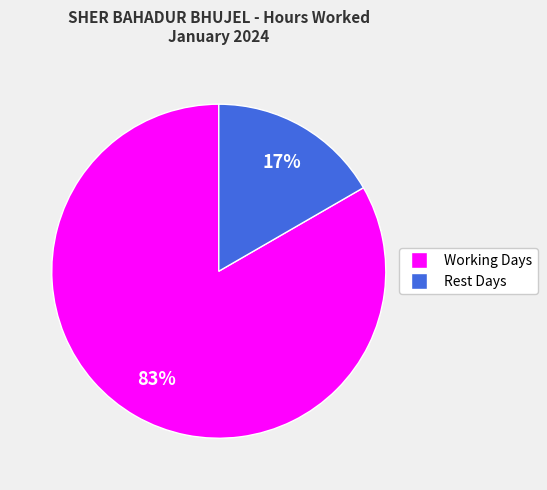

Count the number of slices in the pie.

2